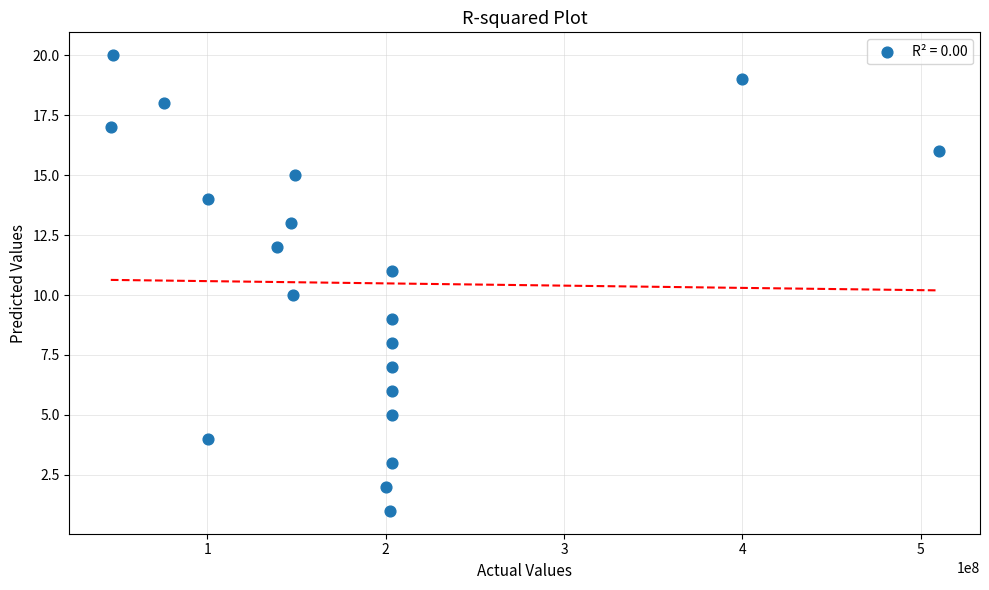

What is the range of Y values (max minus min)?

19